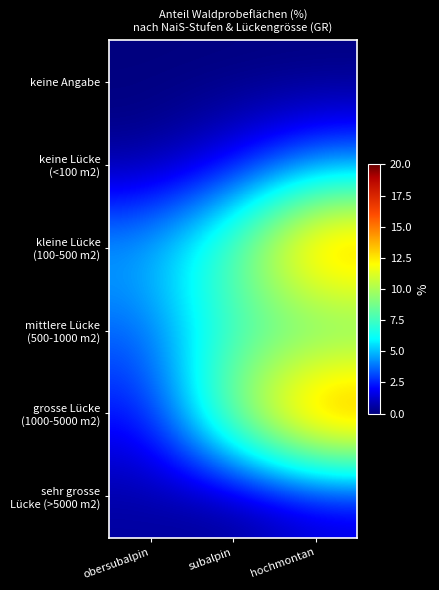

Which series has the widest spread of values?

grosse Lücke (1000-5000 m2)